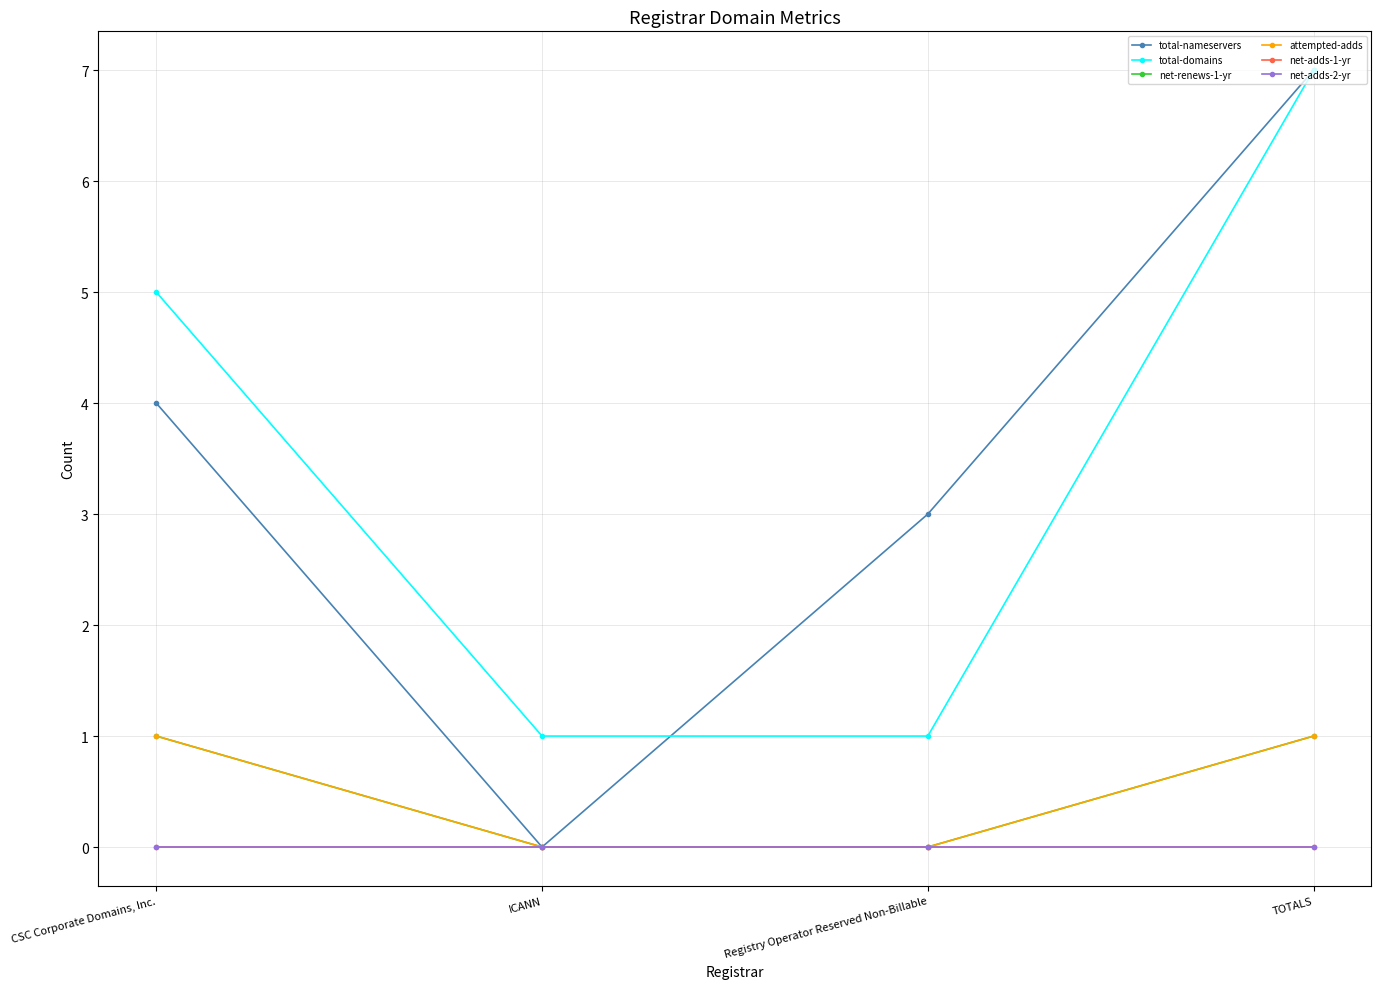

Where is total-nameservers nearest to the value 3?

Registry Operator Reserved Non-Billable